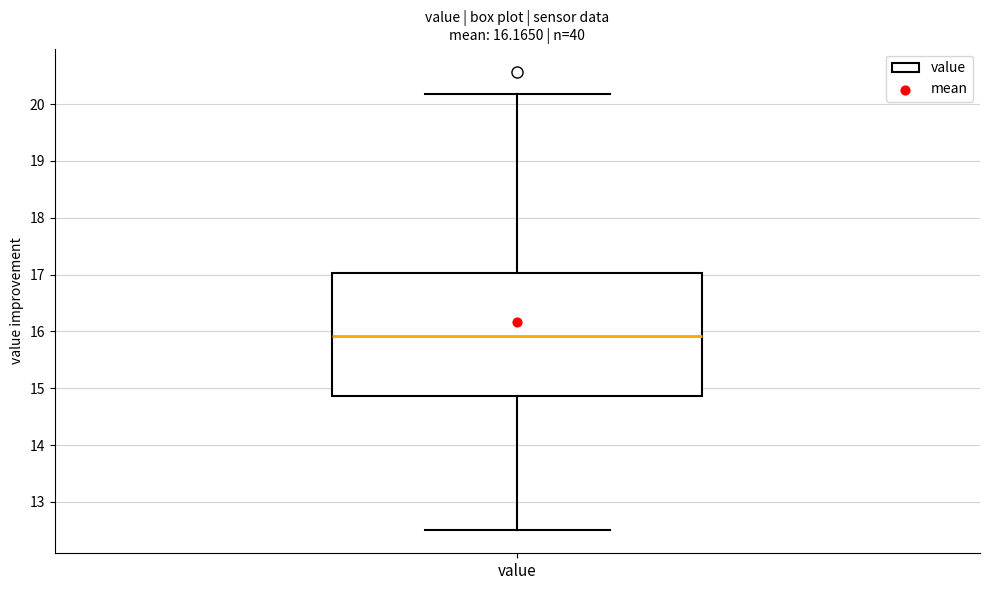

Where is the lower edge of the box for value on the y-axis? The values are not printed on the chart, so give them approximately, as read against the axis.

14.9